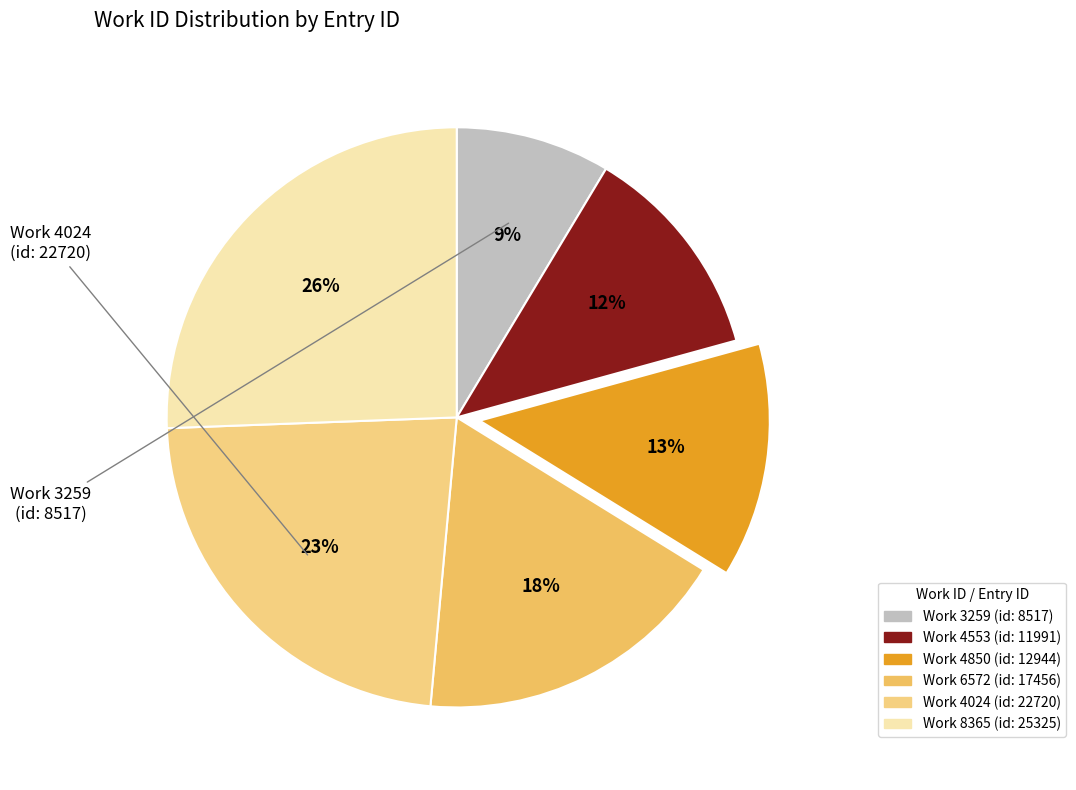

Rank the categories by value from lowest to highest.

3259, 4553, 4850, 6572, 4024, 8365